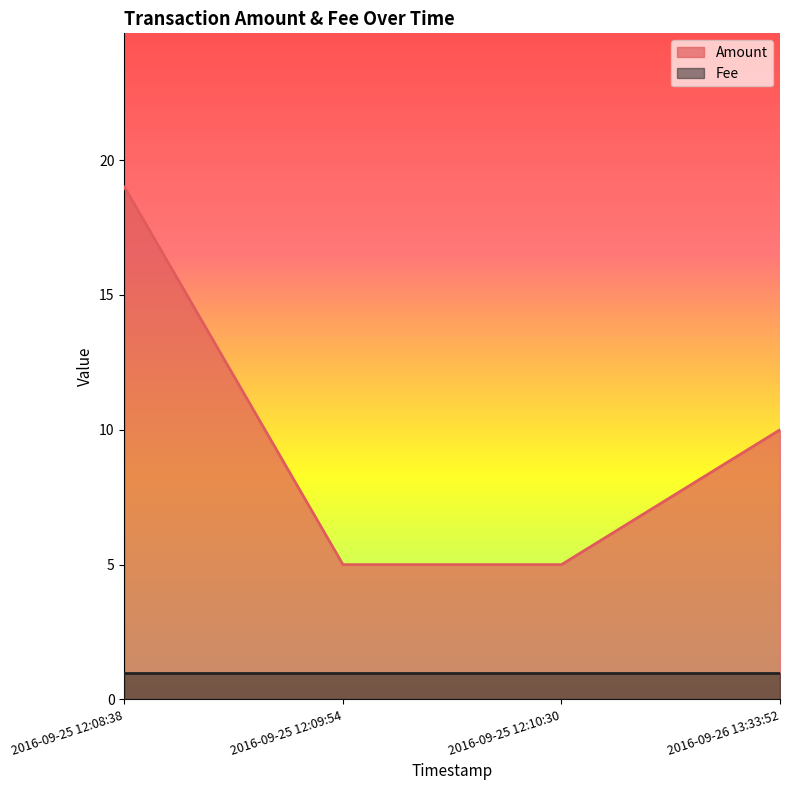

What is the label of the 4th point from the left?

2016-09-26 13:33:52